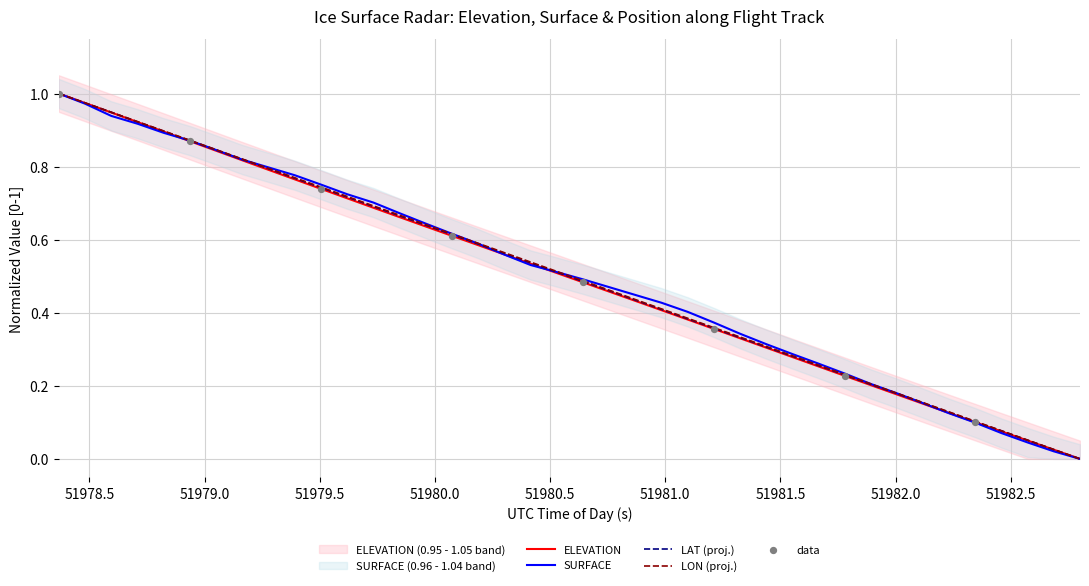

Which series has the largest Y range (max minus min)?

ELEVATION